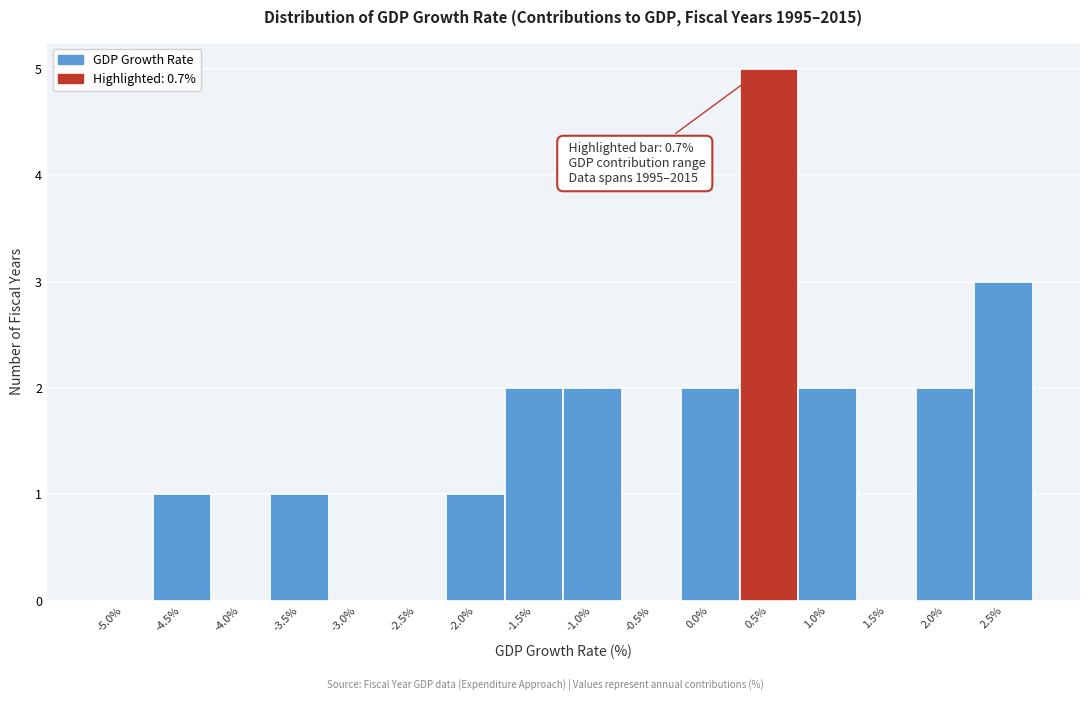

Reading right to left, list all the values displayed in this chart.

2.5%=3	2.0%=2	1.5%=0	1.0%=2	0.5%=5	0.0%=2	-0.5%=0	-1.0%=2	-1.5%=2	-2.0%=1	-2.5%=0	-3.0%=0	-3.5%=1	-4.0%=0	-4.5%=1	-5.0%=0